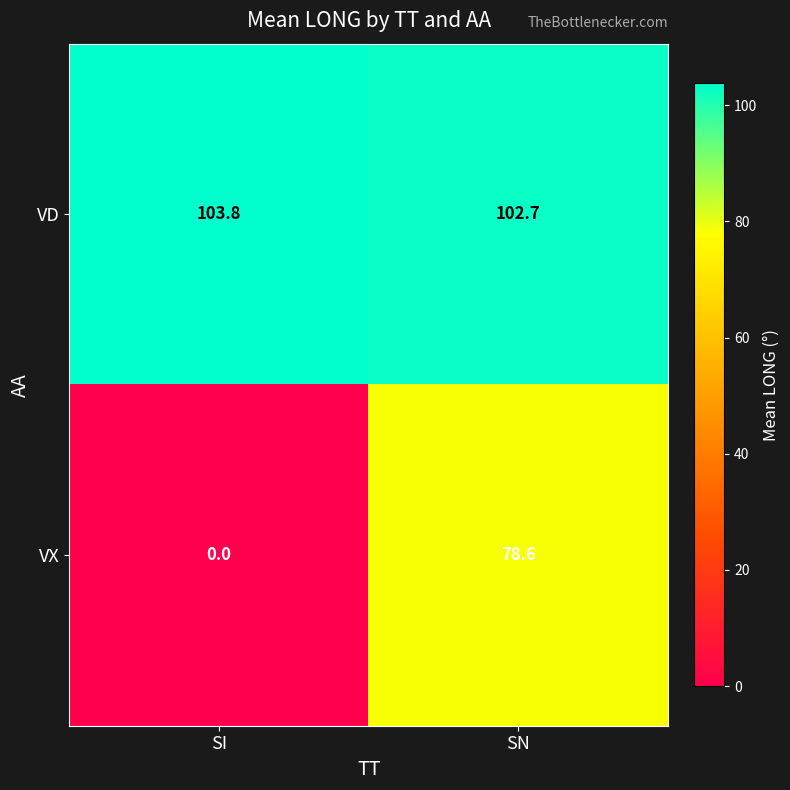

Which series has the widest spread of values?

VX